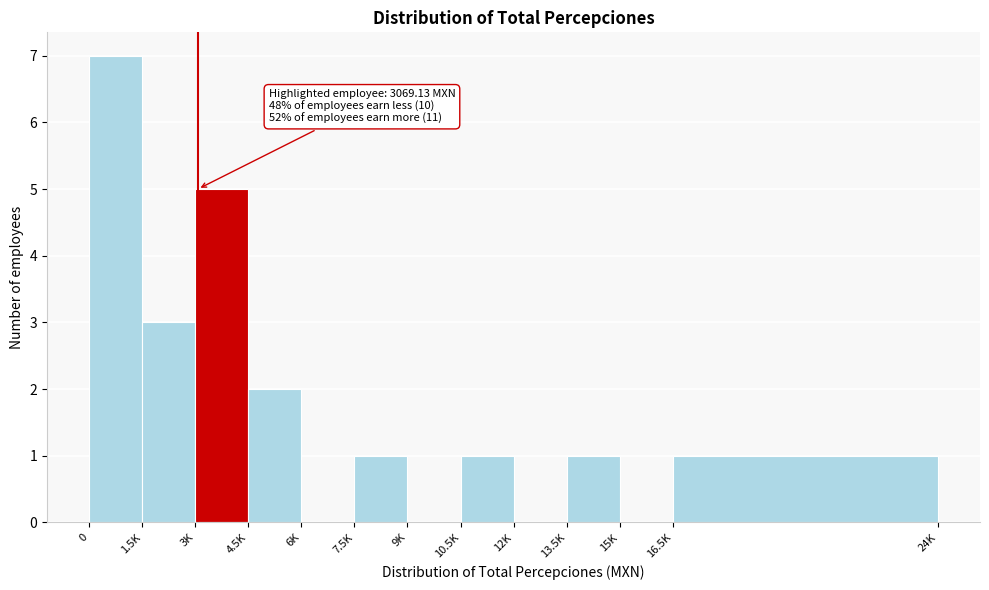

Reading left to right, what are all the values shown in this chart?

0=7	1.5K=3	3K=5	4.5K=2	6K=0	7.5K=1	9K=0	10.5K=1	12K=0	13.5K=1	15K=0	16.5K=1